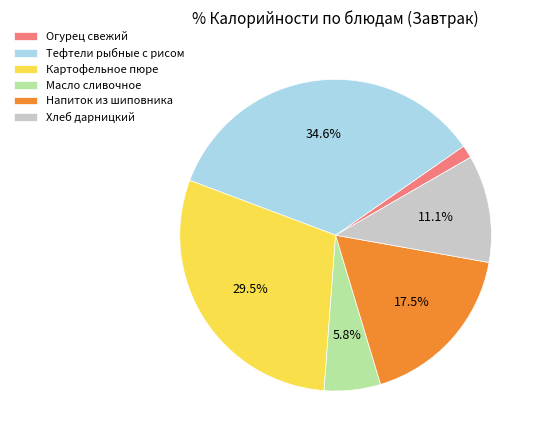

Is there a majority slice in this chart?

No